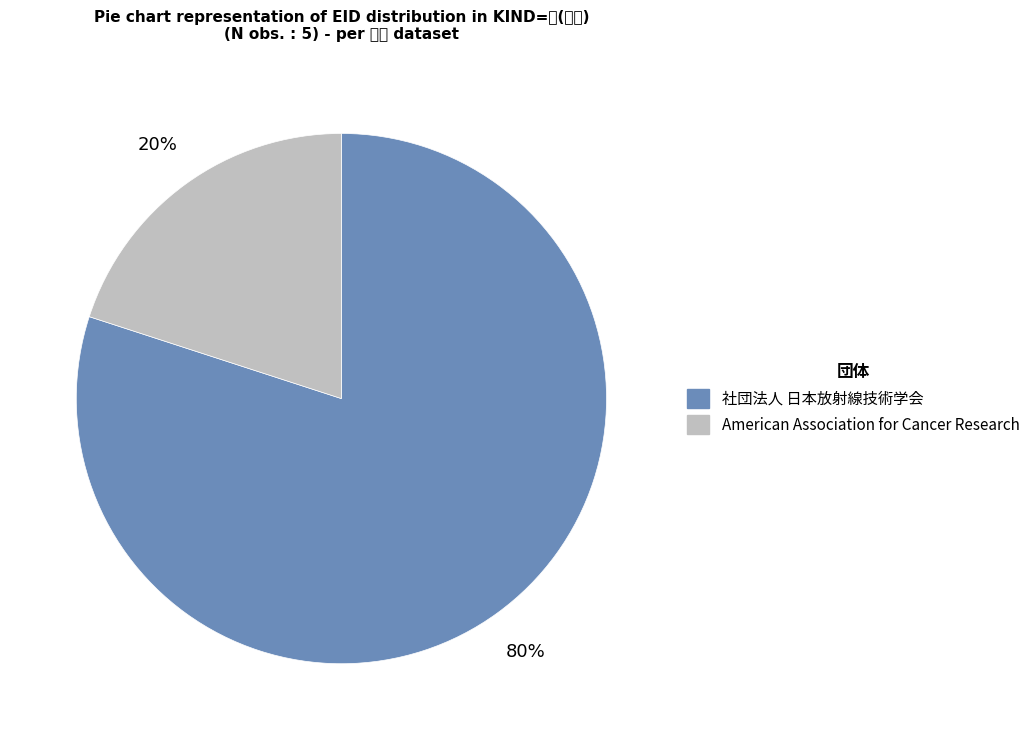

Count the number of slices in the pie.

2